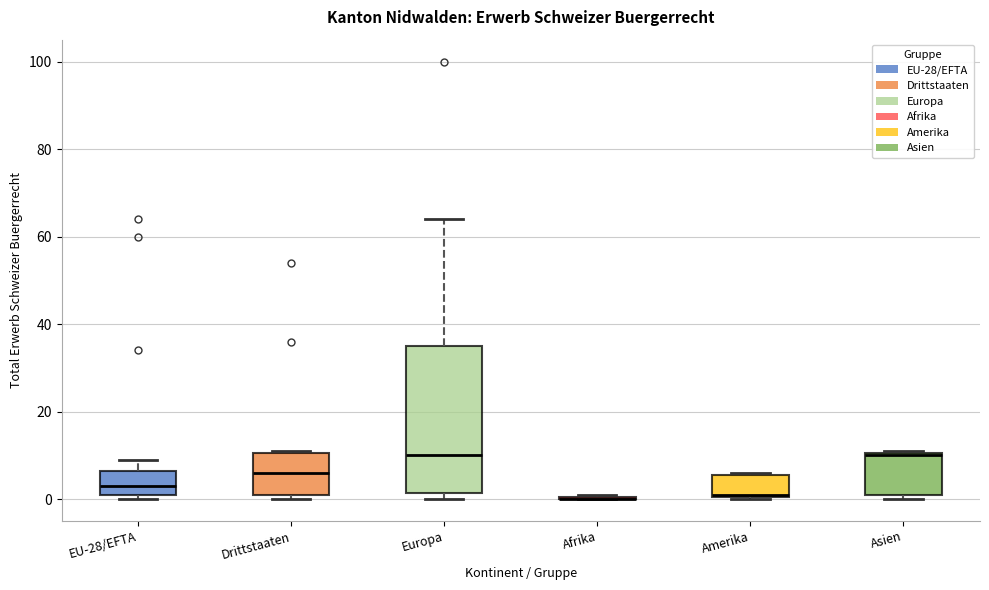

Where is the lower edge of the box for Drittstaaten on the y-axis? The values are not printed on the chart, so give them approximately, as read against the axis.

2